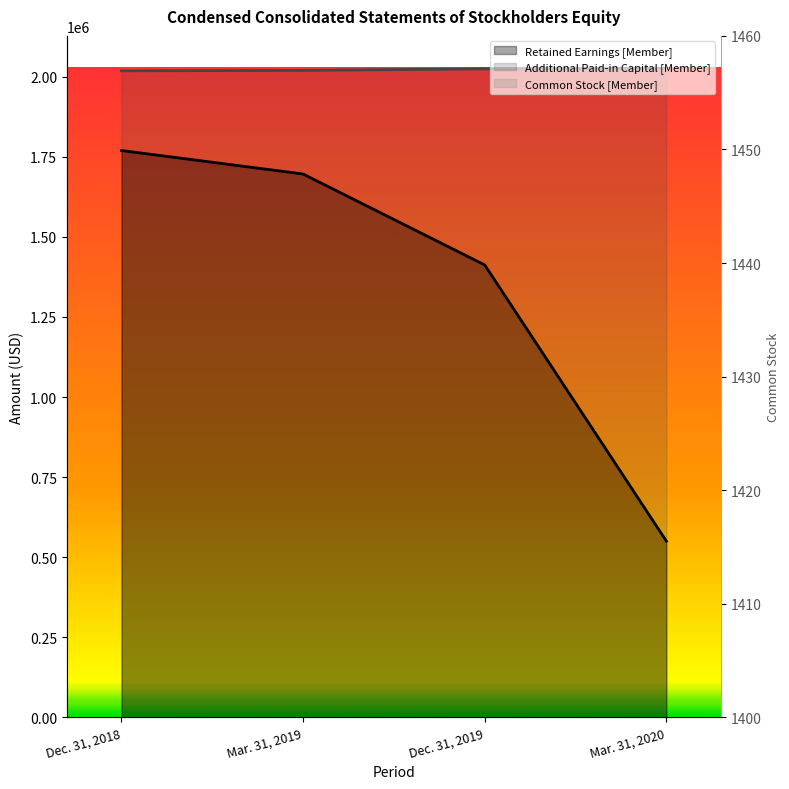

True or false: Common Stock [Member] and Retained Earnings [Member] intersect in this chart.

False